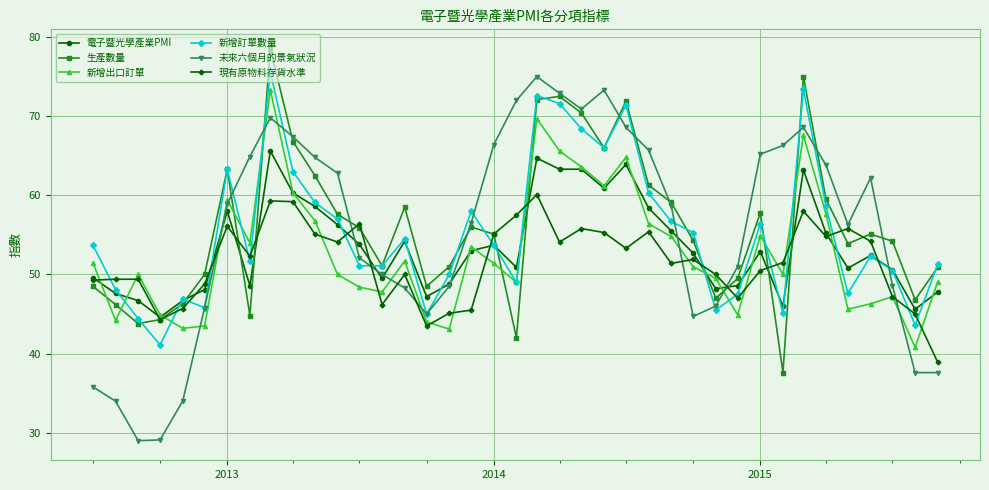

How many interior local valleys does the 新增出口訂單 series have?

11